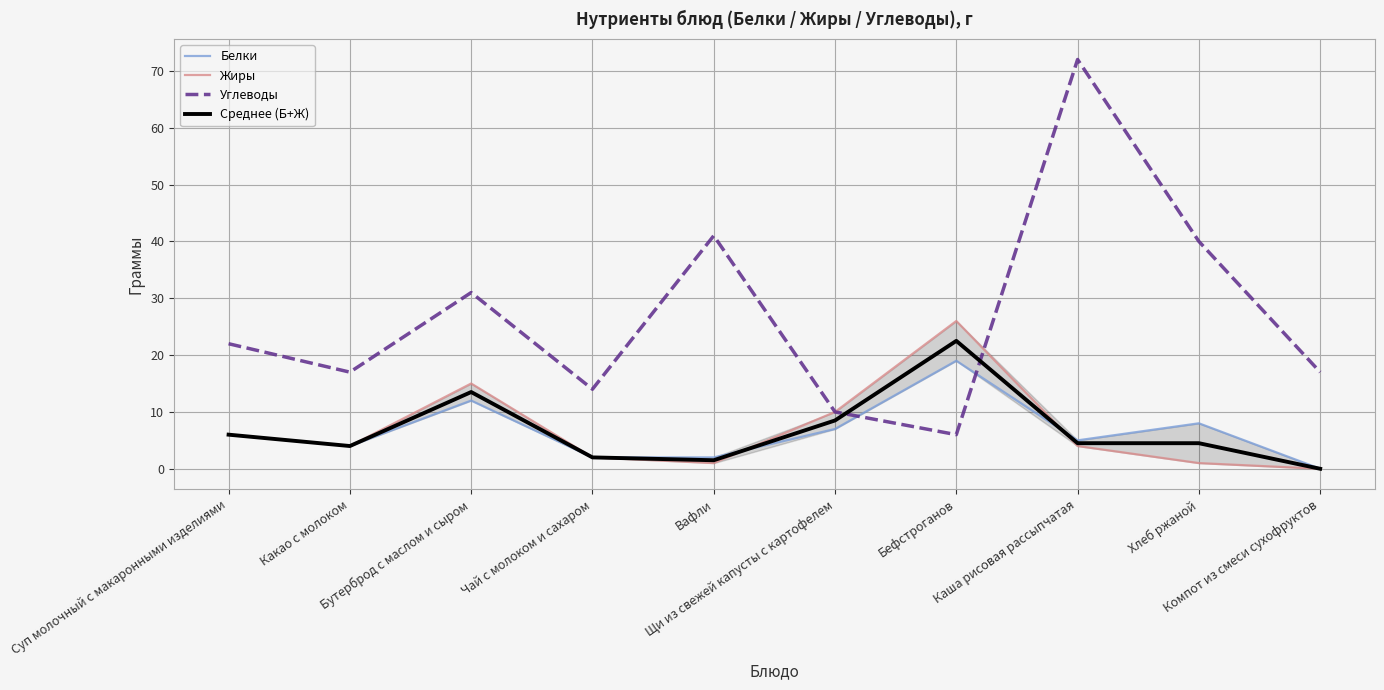

Read the Углеводы value at Чай с молоком и сахаром.

14.0